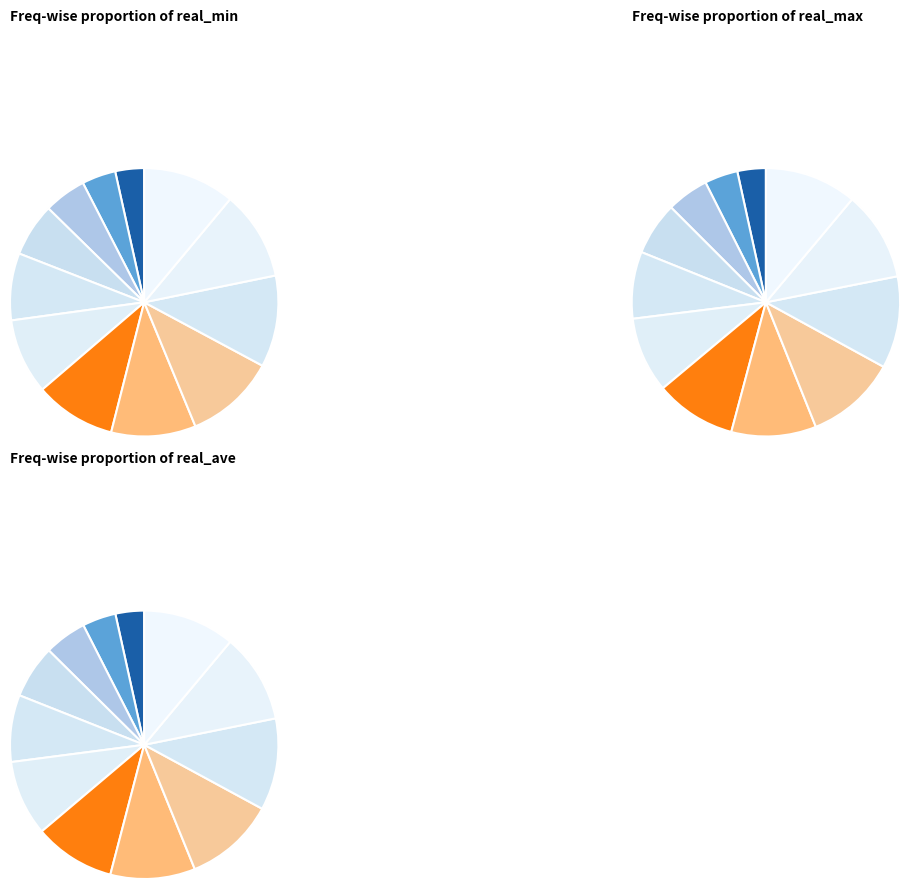

Combined, do 20535.0 and 20530.0 account for over 50%?

No